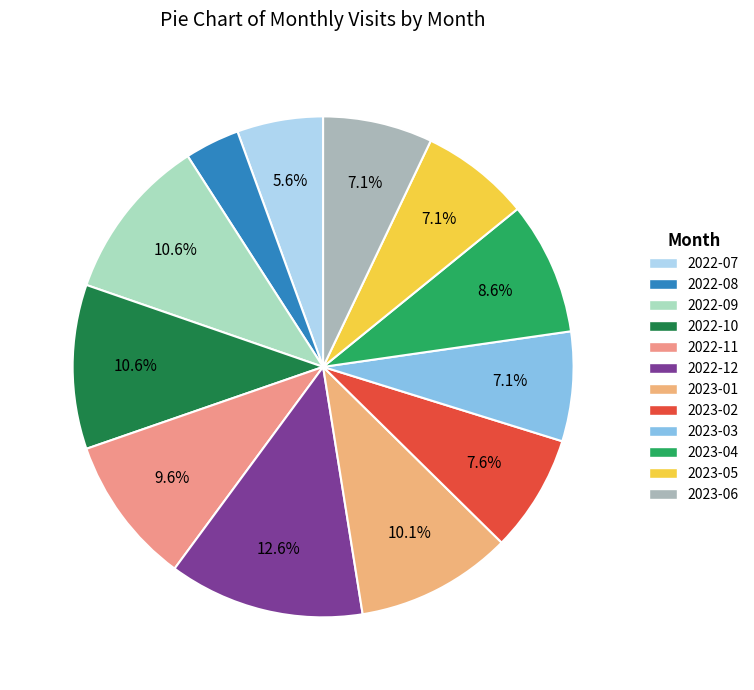

Approximately how many times larger is the value at 2023-06 compared to 2022-10?

0.7